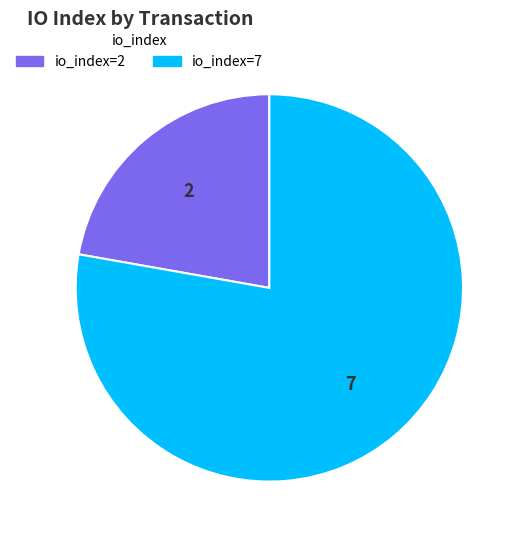

The io_index=2 slice represents 22% of the pie. True or false?

True